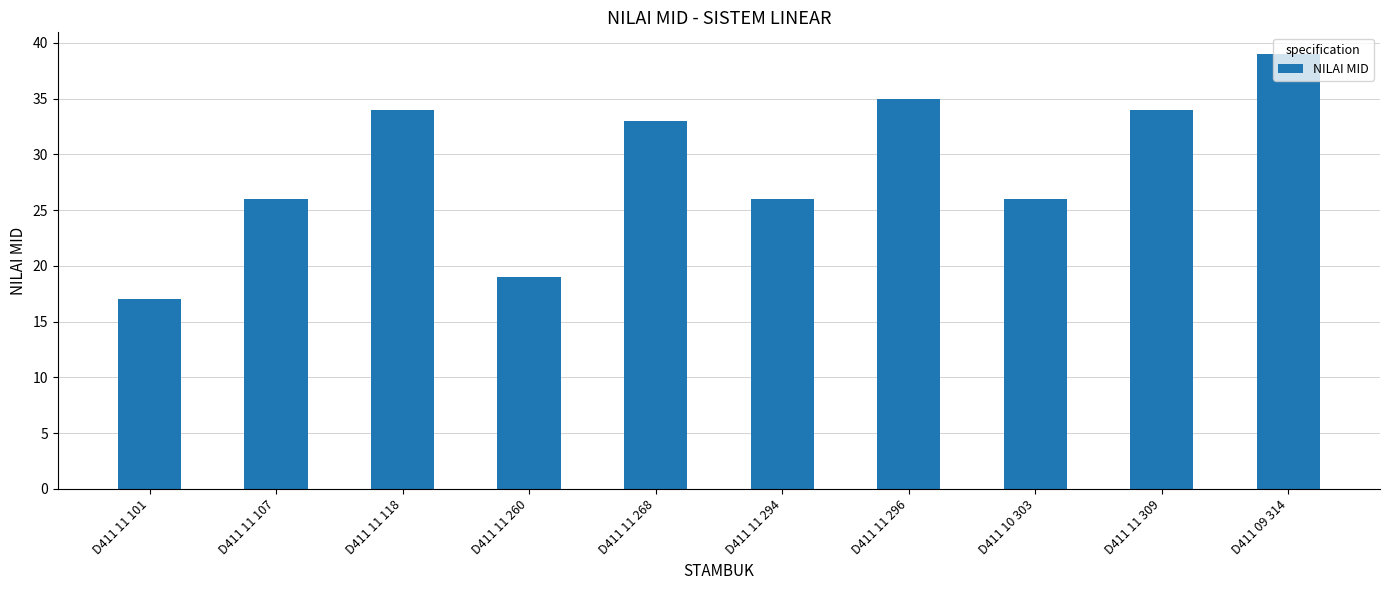

Does the chart contain stacked bars?

No